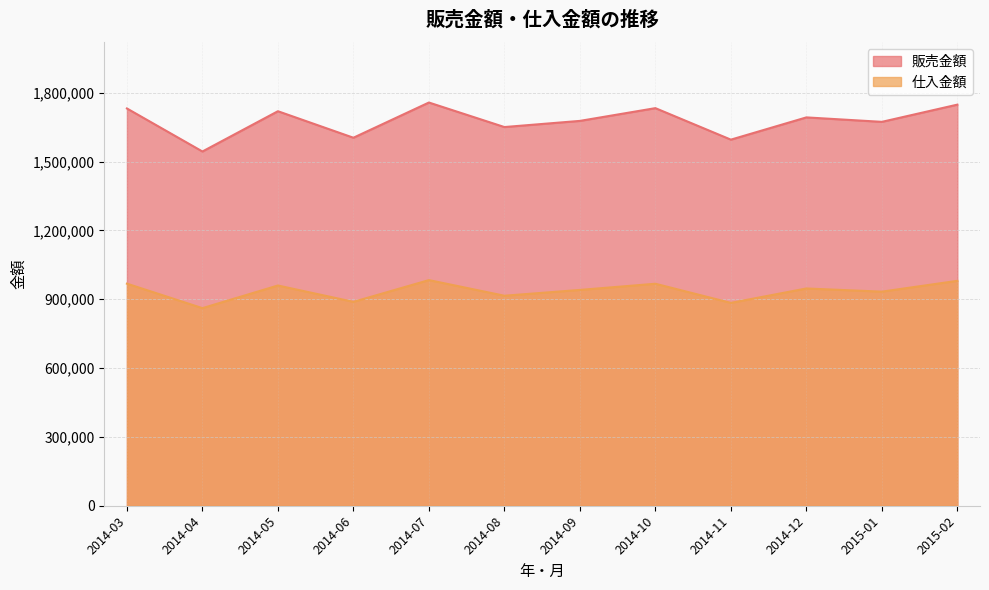

True or false: 仕入金額 has a value of 884218 at 2014-11.

True